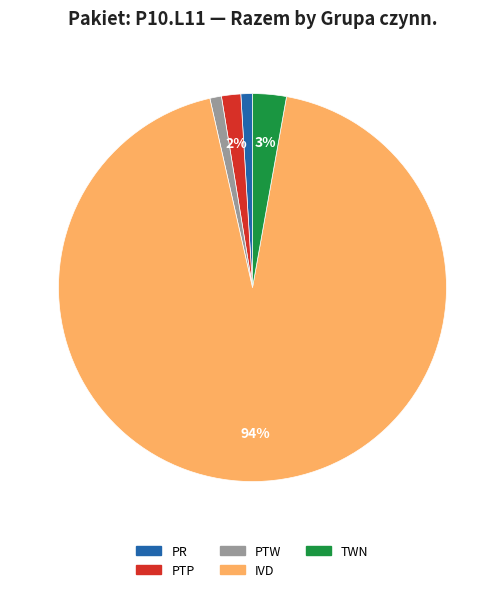

Combined, do PTW and PTP account for over 50%?

No